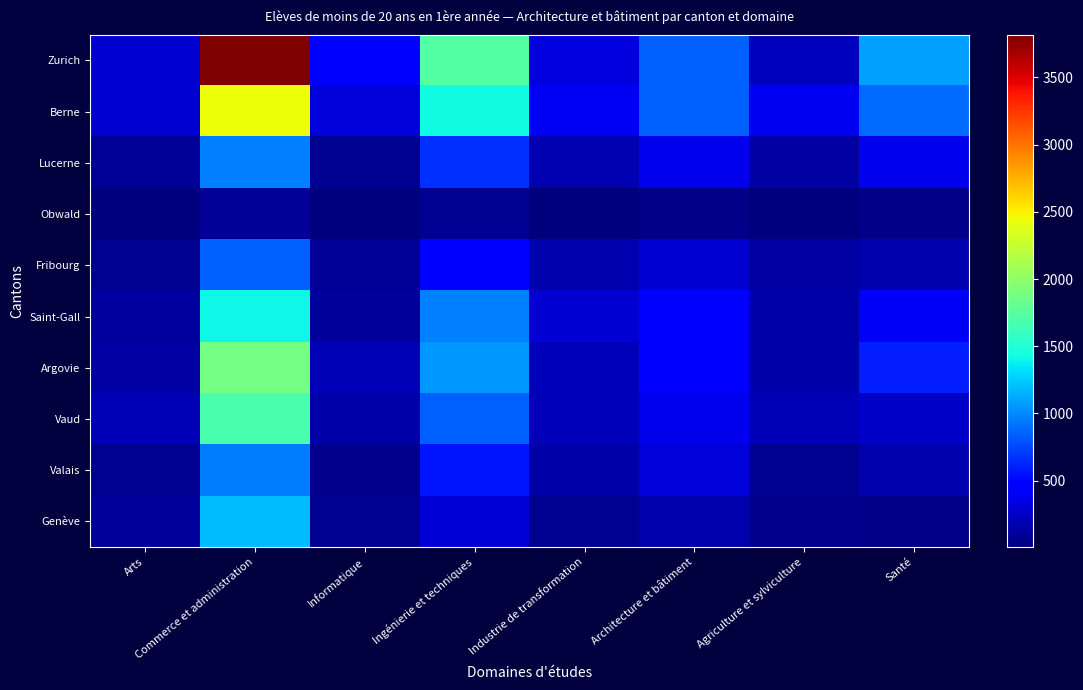

Reading left to right, extract all data points from this chart.

Zurich: Arts=276	Commerce et administration=3817	Informatique=460	Ingénierie et techniques=1719	Industrie de transformation=323	Architecture et bâtiment=851	Agriculture et sylviculture=225	Santé=1091
Berne: Arts=276	Commerce et administration=2443	Informatique=319	Ingénierie et techniques=1422	Industrie de transformation=405	Architecture et bâtiment=845	Agriculture et sylviculture=380	Santé=886
Lucerne: Arts=96	Commerce et administration=971	Informatique=78	Ingénierie et techniques=676	Industrie de transformation=173	Architecture et bâtiment=379	Agriculture et sylviculture=133	Santé=369
Obwald: Arts=15	Commerce et administration=94	Informatique=7	Ingénierie et techniques=79	Industrie de transformation=21	Architecture et bâtiment=38	Agriculture et sylviculture=19	Santé=37
Fribourg: Arts=78	Commerce et administration=843	Informatique=83	Ingénierie et techniques=479	Industrie de transformation=163	Architecture et bâtiment=277	Agriculture et sylviculture=136	Santé=158
Saint-Gall: Arts=118	Commerce et administration=1420	Informatique=98	Ingénierie et techniques=973	Industrie de transformation=276	Architecture et bâtiment=472	Agriculture et sylviculture=147	Santé=422
Argovie: Arts=135	Commerce et administration=1874	Informatique=197	Ingénierie et techniques=1053	Industrie de transformation=214	Architecture et bâtiment=489	Agriculture et sylviculture=153	Santé=591
Vaud: Arts=190	Commerce et administration=1688	Informatique=147	Ingénierie et techniques=855	Industrie de transformation=210	Architecture et bâtiment=366	Agriculture et sylviculture=186	Santé=252
Valais: Arts=74	Commerce et administration=948	Informatique=57	Ingénierie et techniques=560	Industrie de transformation=147	Architecture et bâtiment=316	Agriculture et sylviculture=79	Santé=158
Genève: Arts=98	Commerce et administration=1192	Informatique=72	Ingénierie et techniques=298	Industrie de transformation=67	Architecture et bâtiment=158	Agriculture et sylviculture=56	Santé=41